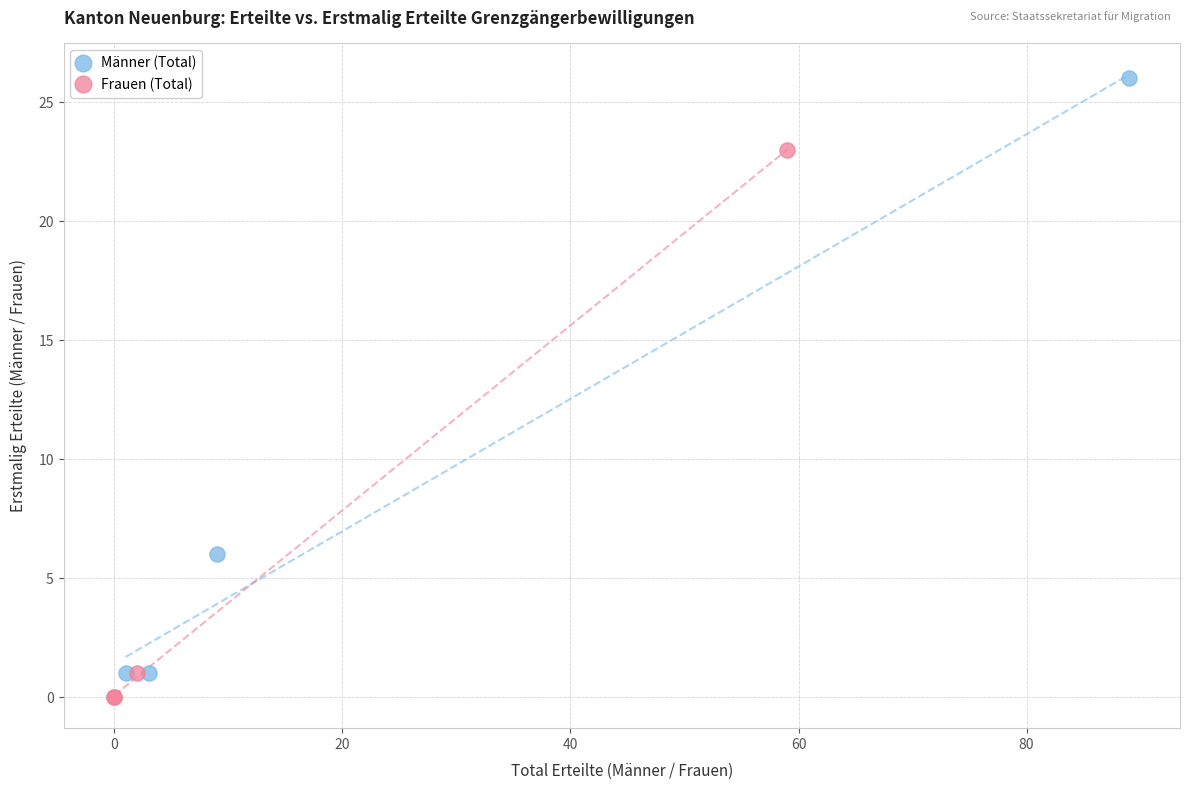

Which series has the widest spread of Y values?

Männer (Total)